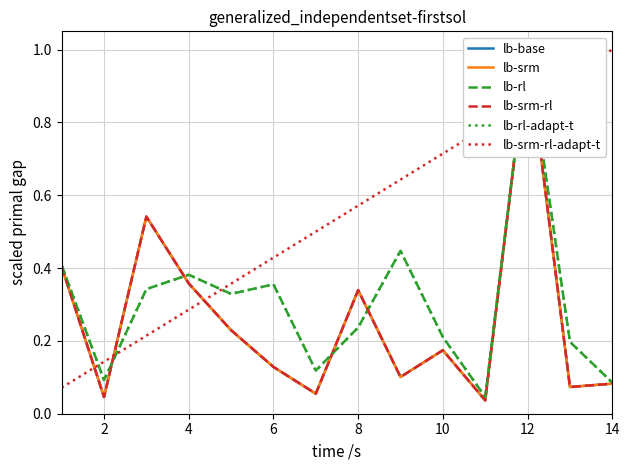

What are all the series names shown in the legend?

lb-base, lb-srm, lb-rl, lb-srm-rl, lb-rl-adapt-t, lb-srm-rl-adapt-t